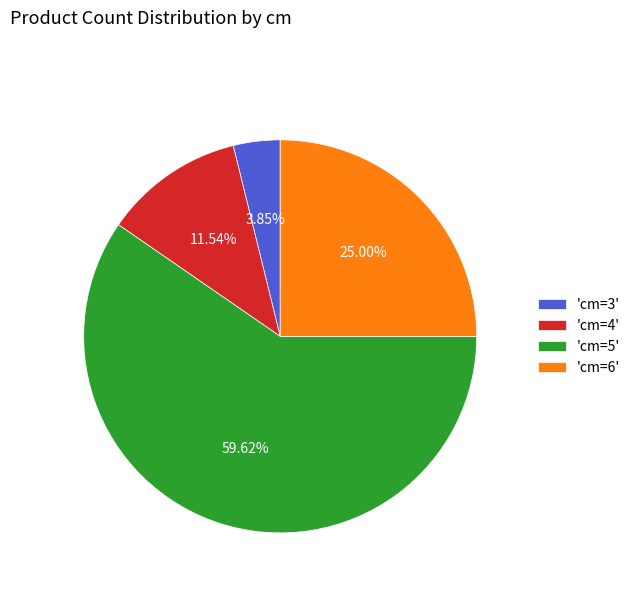

To the nearest percent, what is the average slice percentage?

25%